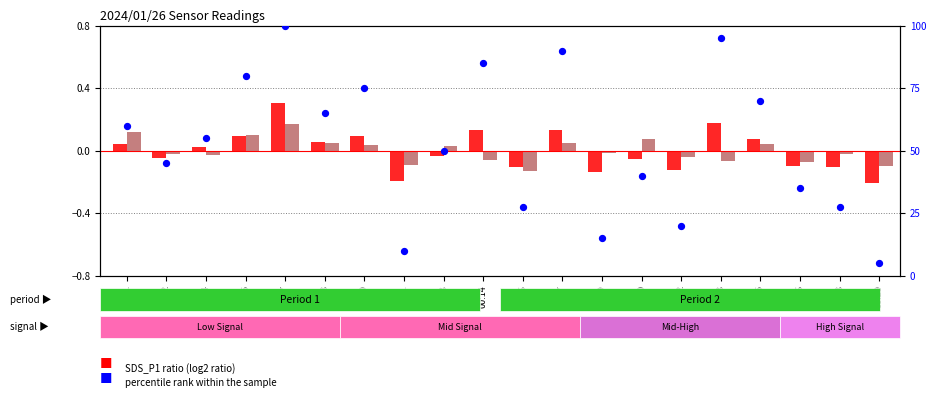

Which series has the largest total across all categories?

percentile rank within the sample